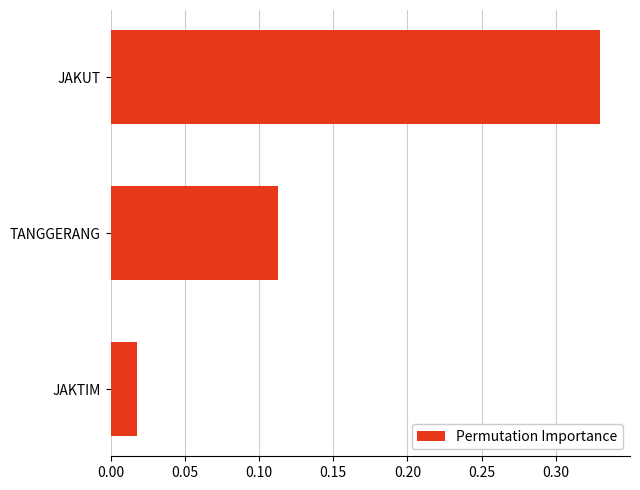

Which label corresponds to the smallest value in the chart?

JAKTIM